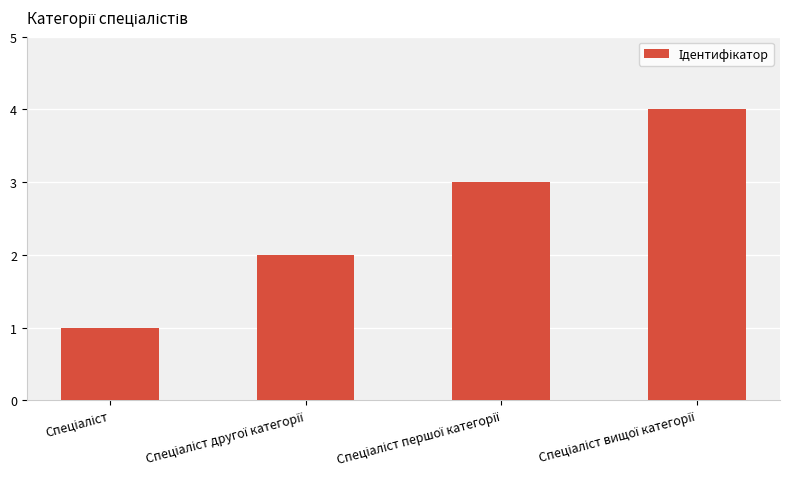

What is the sum of all values?

10